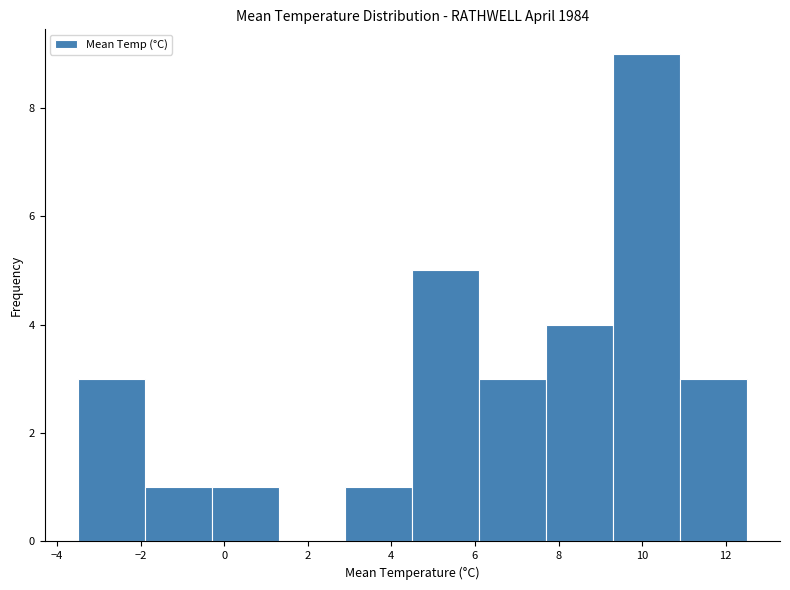

What is the height of the bar covering 7.7 to 9.3 on the x-axis? Neither the bar edges nor the heights are printed on the chart, so give them approximately, as read against the axes.

4